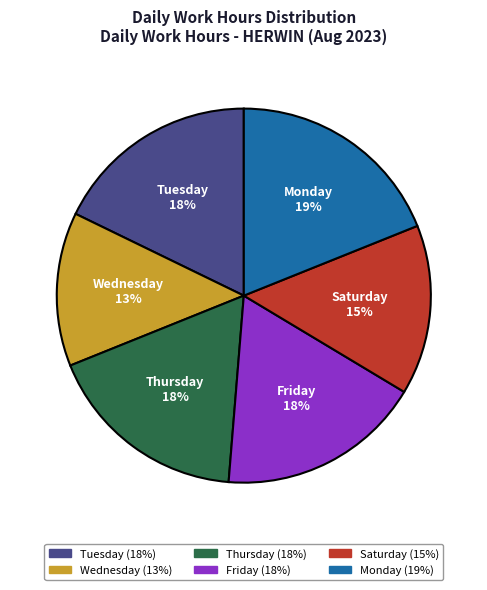

To the nearest percent, what percentage of the pie is Friday?

18%